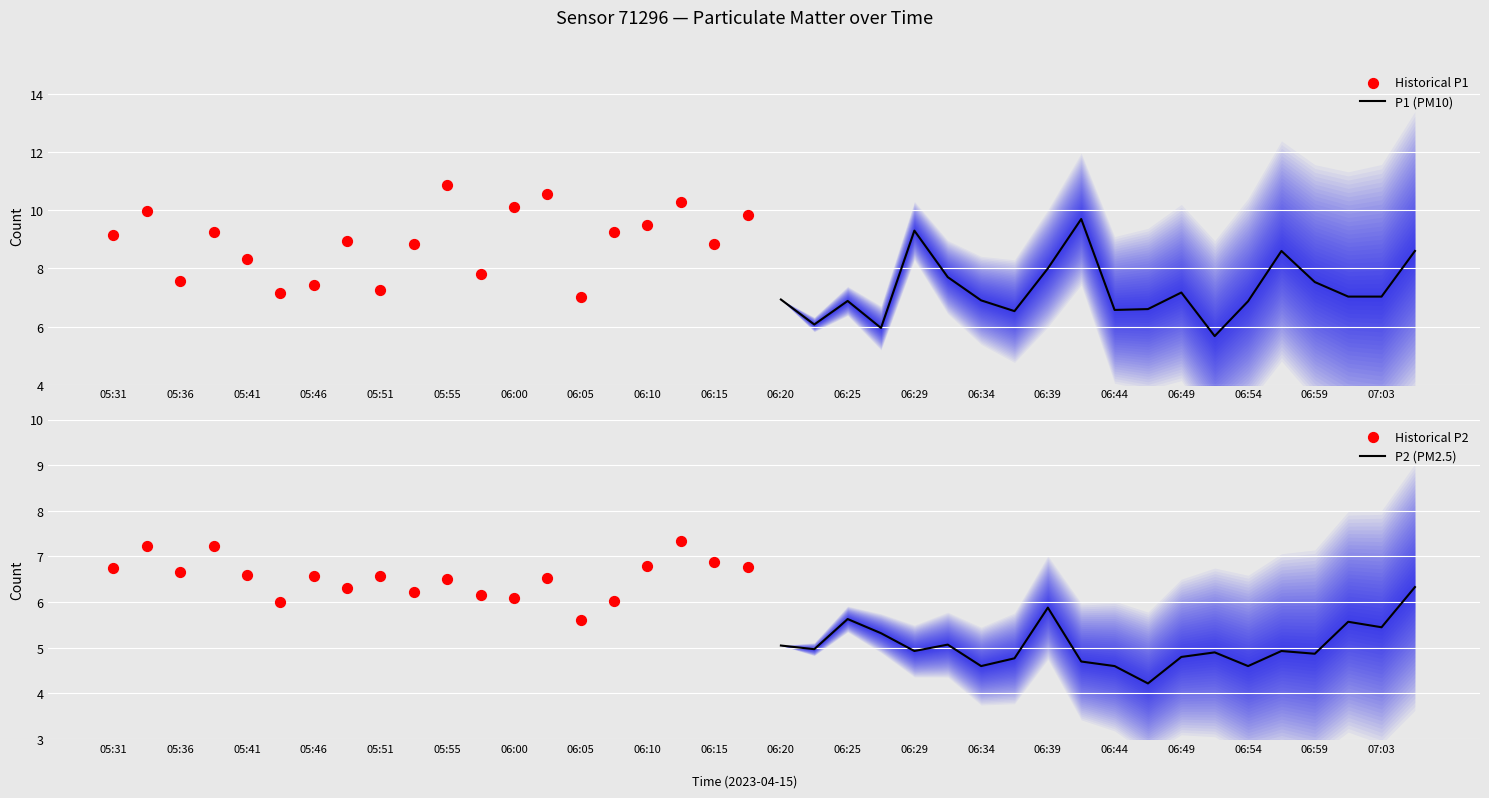

Which series has the largest total across all categories?

Historical P1